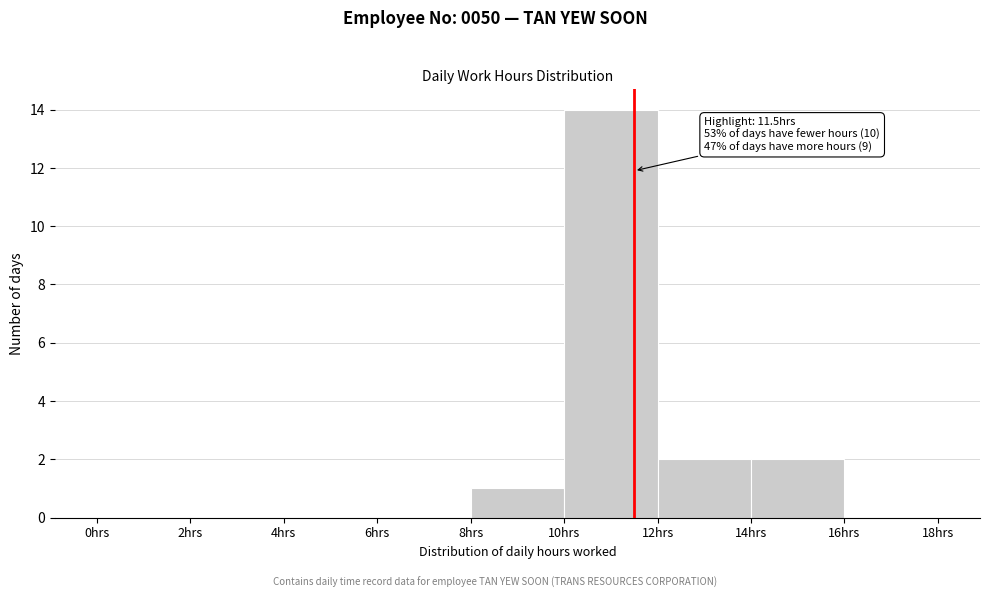

Which range on the x-axis has the tallest bar?

10 to 12